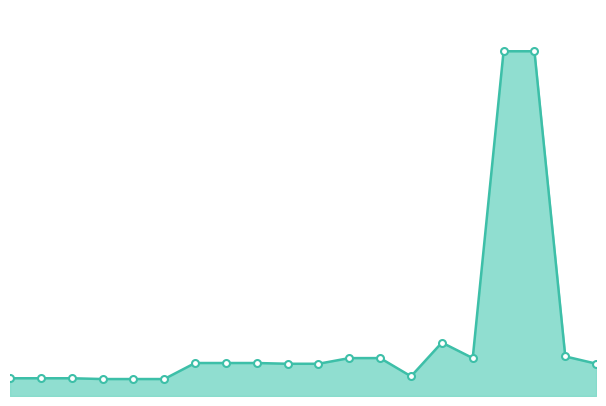

Does the chart have visible grid lines?

No